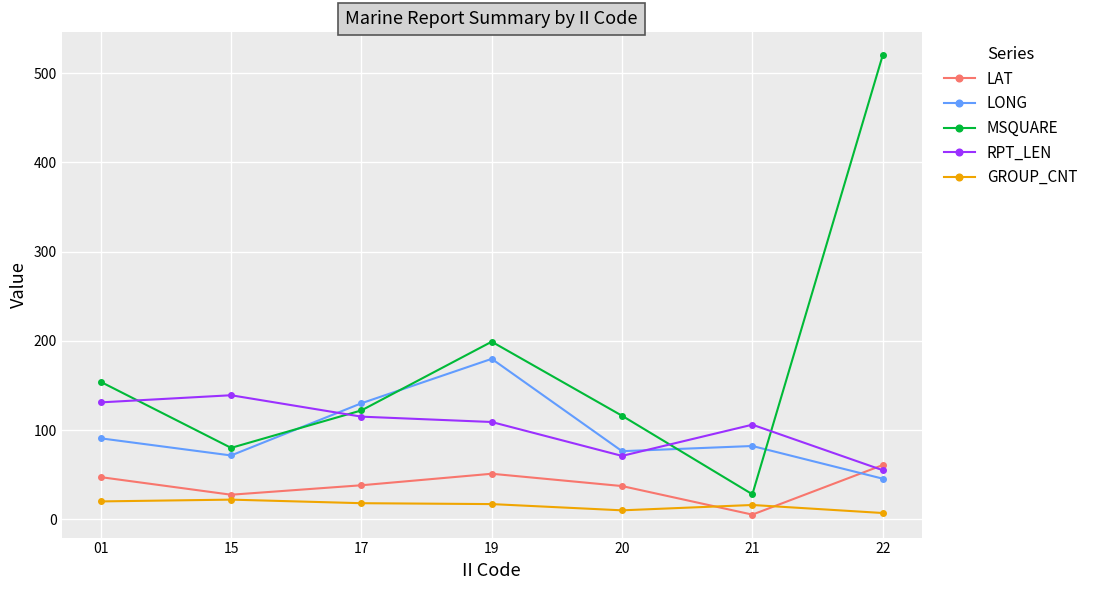

True or false: LAT has a value of 71.7 at 01.

False